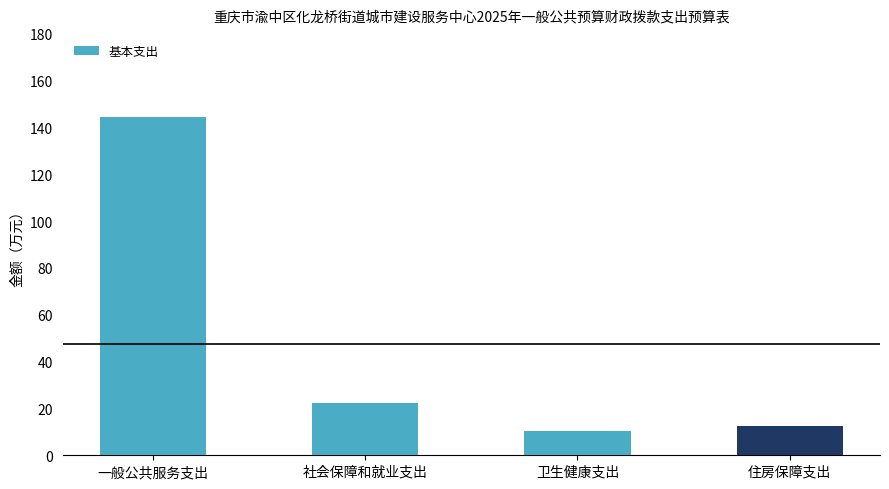

Reading right to left, transcribe all the data shown in this chart.

12.6	10.5	22.1	144.5